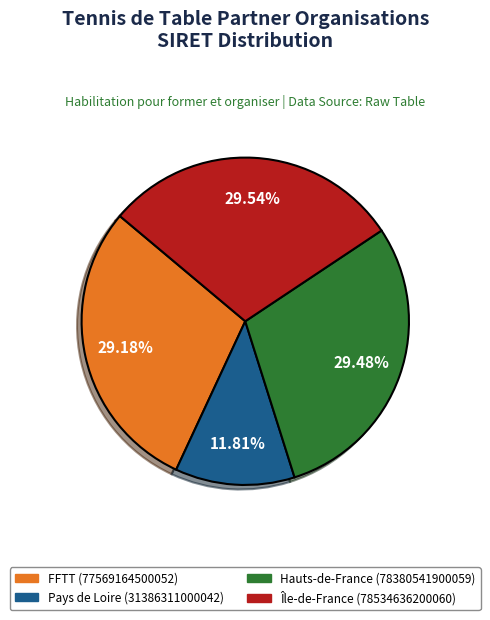

Is there any slice that represents more than half of the pie?

No